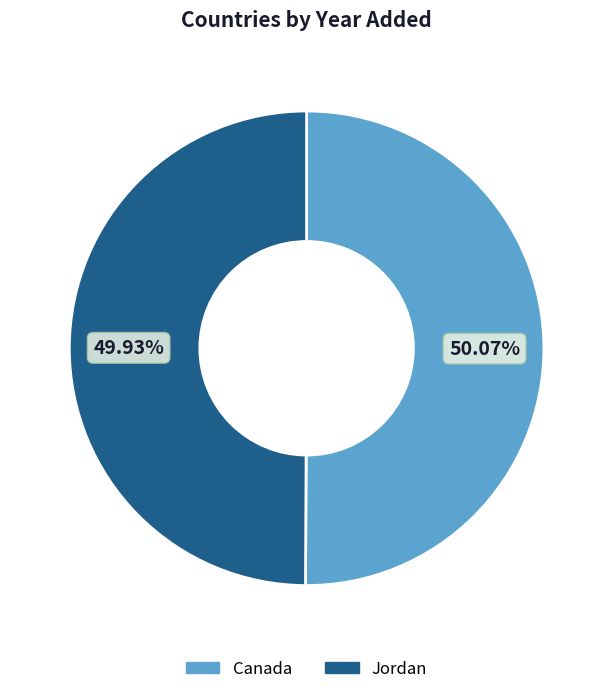

To the nearest percent, what is the combined percentage of Canada and Jordan?

100%